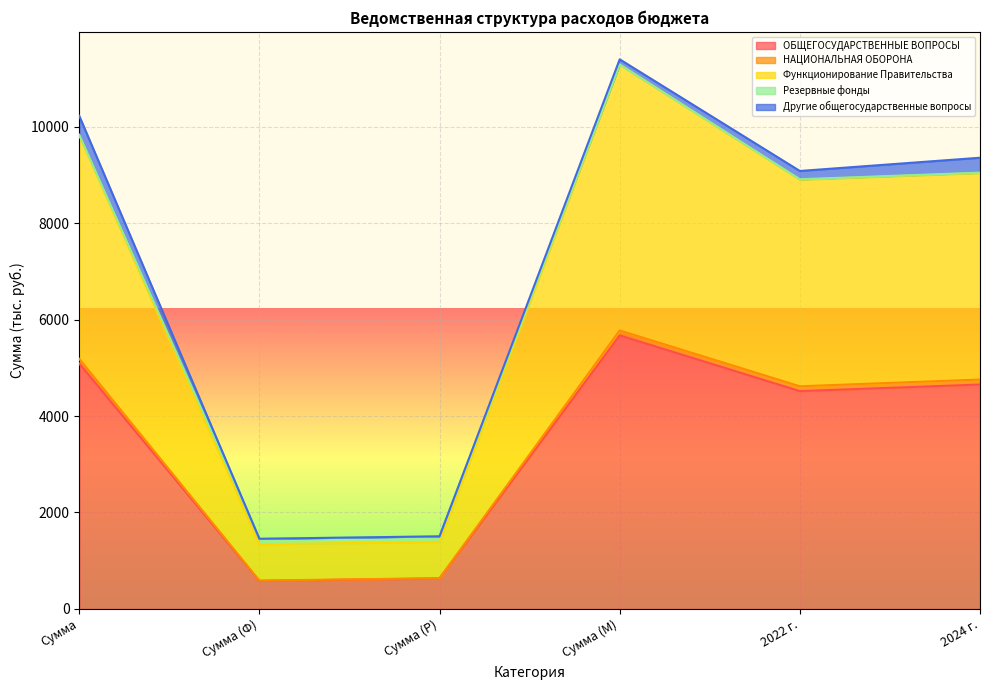

What is the minimum value for ОБЩЕГОСУДАРСТВЕННЫЕ ВОПРОСЫ?

582.6